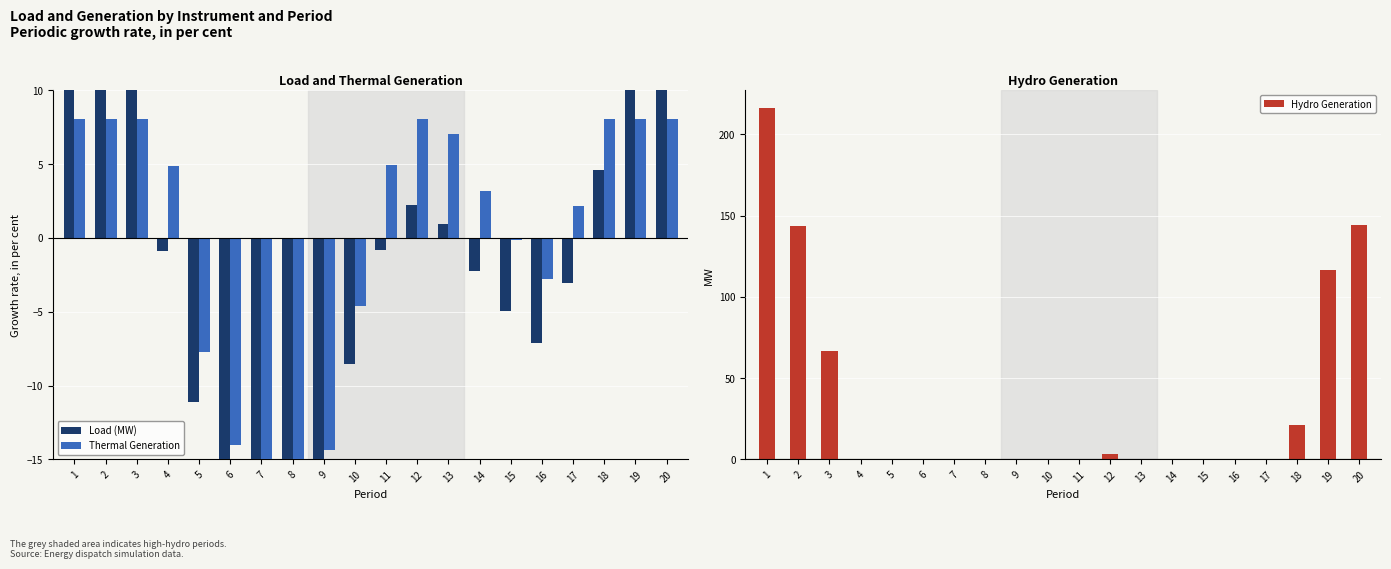

Count the number of data series in this chart.

3